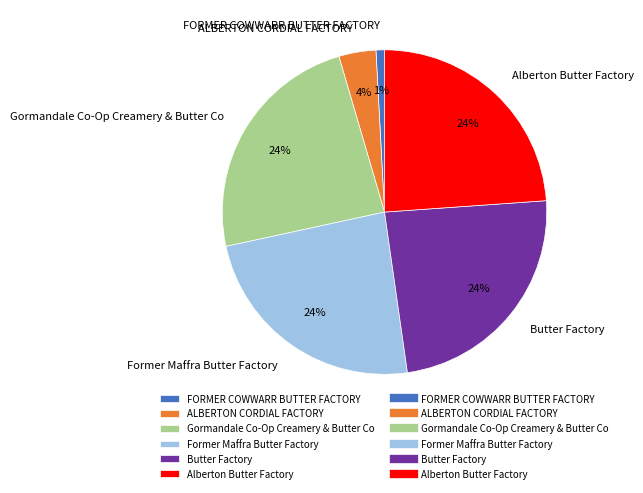

What is the smallest slice in the pie chart?

FORMER COWWARR BUTTER FACTORY